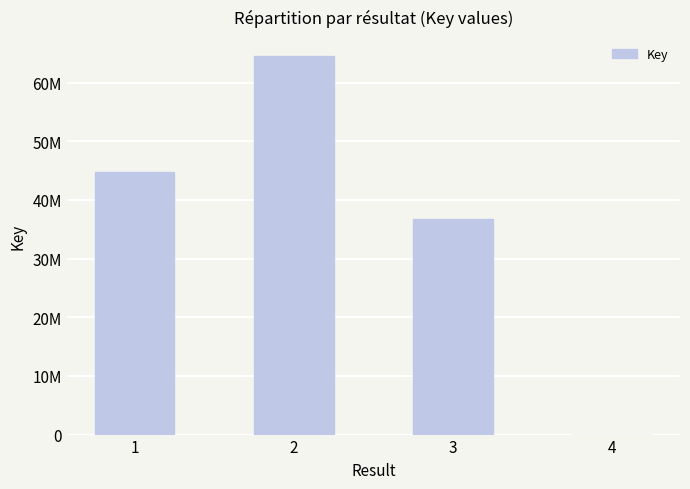

What is the value of the 3rd bar from the left?

36734738